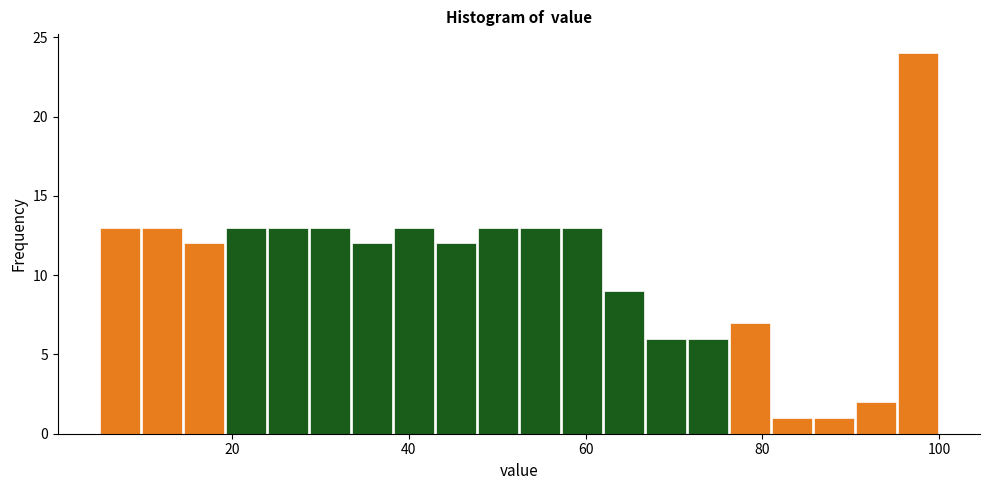

Around what value on the x-axis is the tallest bar? Give the approximate position of its centre, as read against the axis.

98